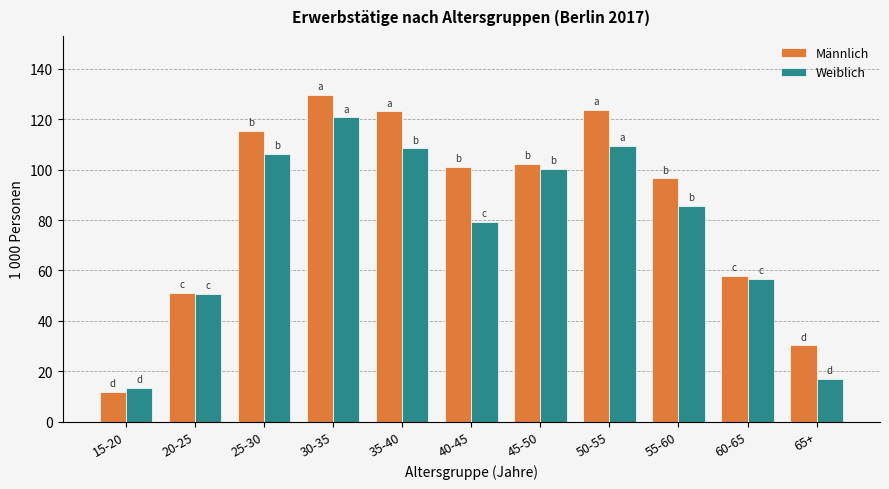

What is the highest value of the Männlich series?

129.7